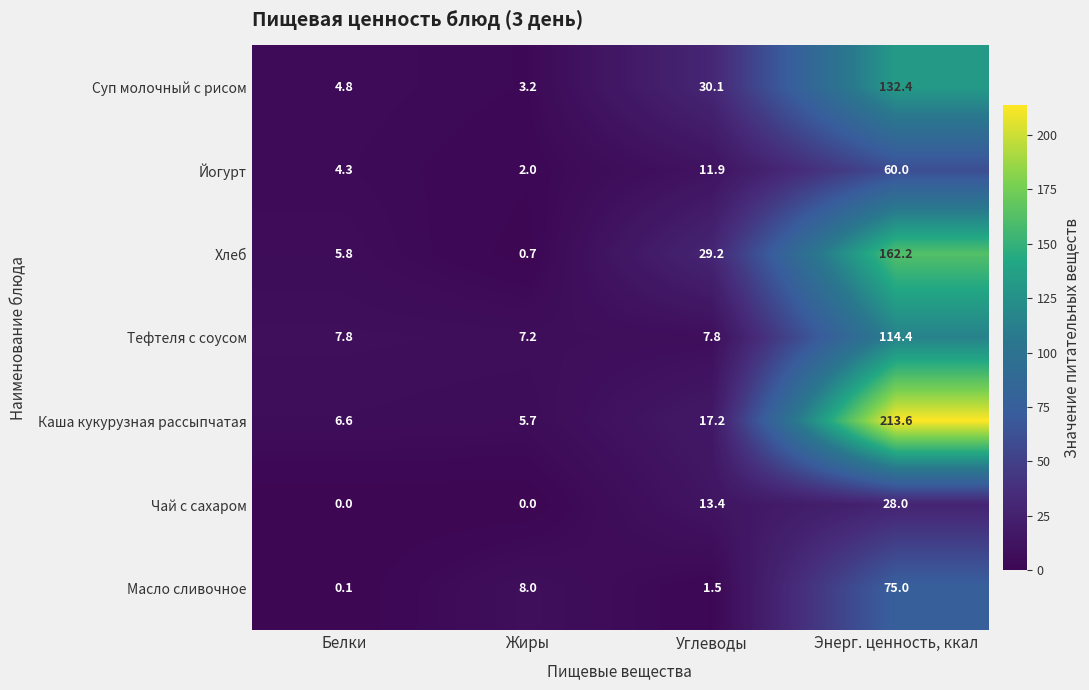

Rank the series by their maximum value, from lowest to highest.

Чай с сахаром, Йогурт, Масло сливочное, Тефтеля с соусом, Суп молочный с рисом, Хлеб, Каша кукурузная рассыпчатая